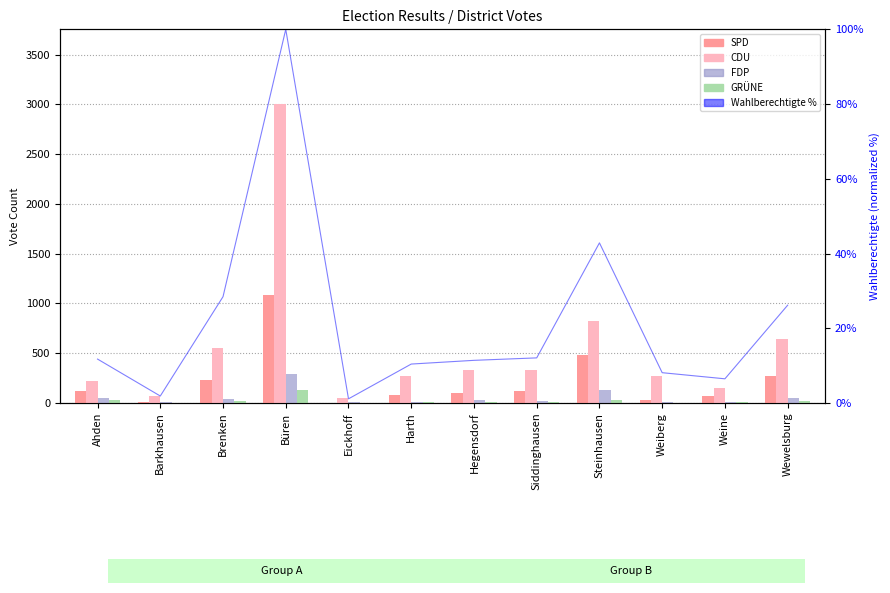

Rank the categories by CDU value from highest to lowest.

Büren, Steinhausen, Wewelsburg, Brenken, Hegensdorf, Siddinghausen, Harth, Weiberg, Ahden, Weine, Barkhausen, Eickhoff